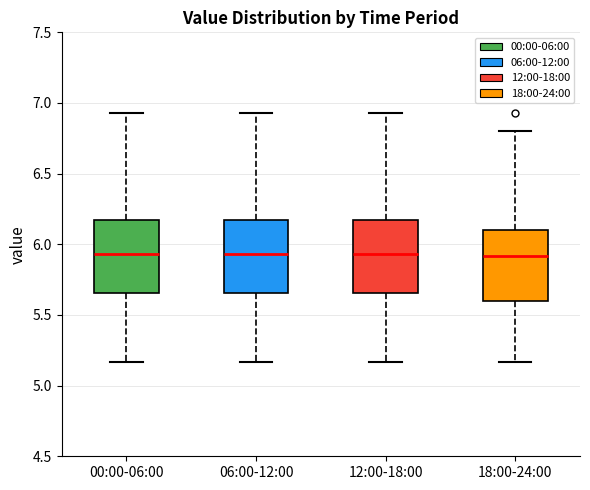

Where is the upper edge of the box for 00:00-06:00 on the y-axis? The values are not printed on the chart, so give them approximately, as read against the axis.

6.15